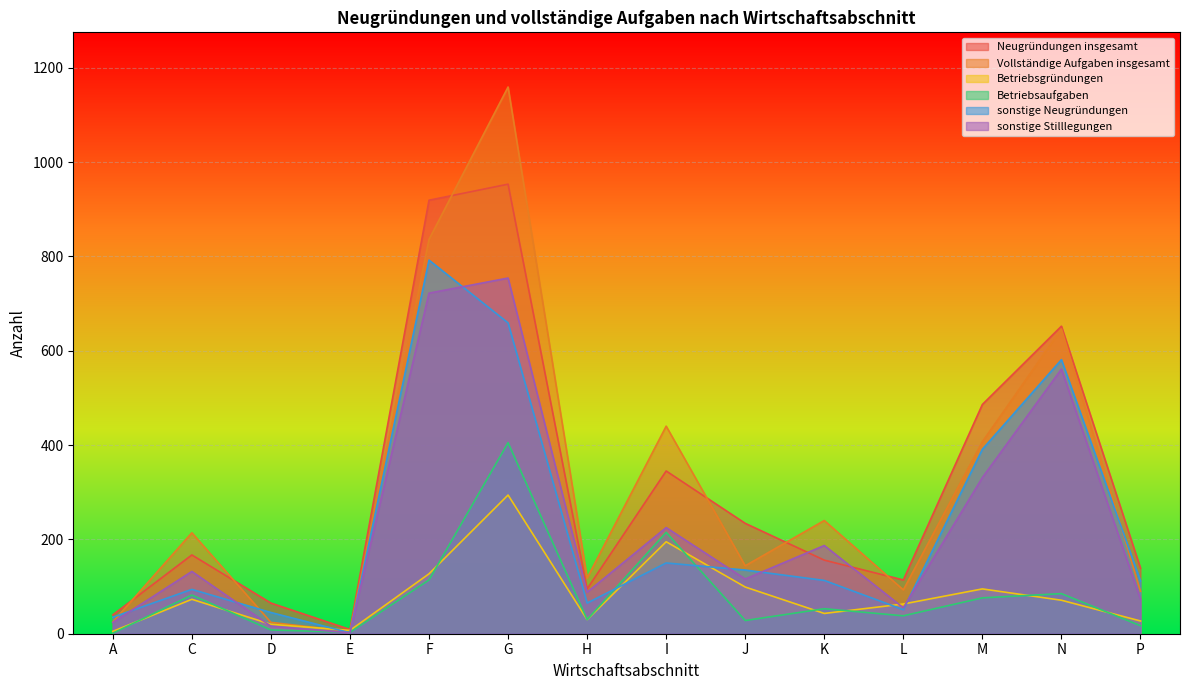

How many values in the sonstige Neugründungen series are below 113?

7